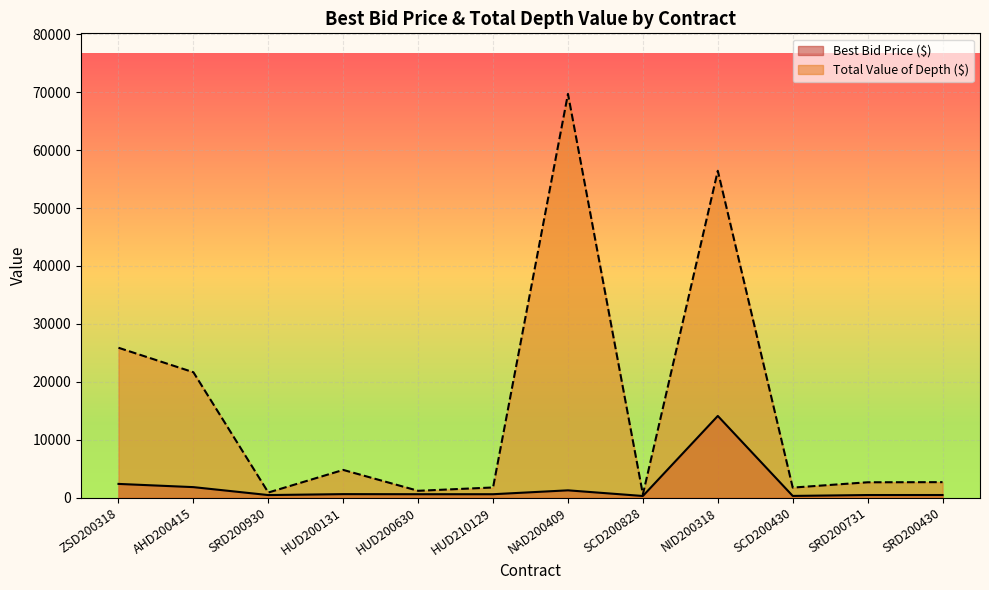

What are all the series names shown in the legend?

Best Bid Price ($), Total Value of Depth ($)